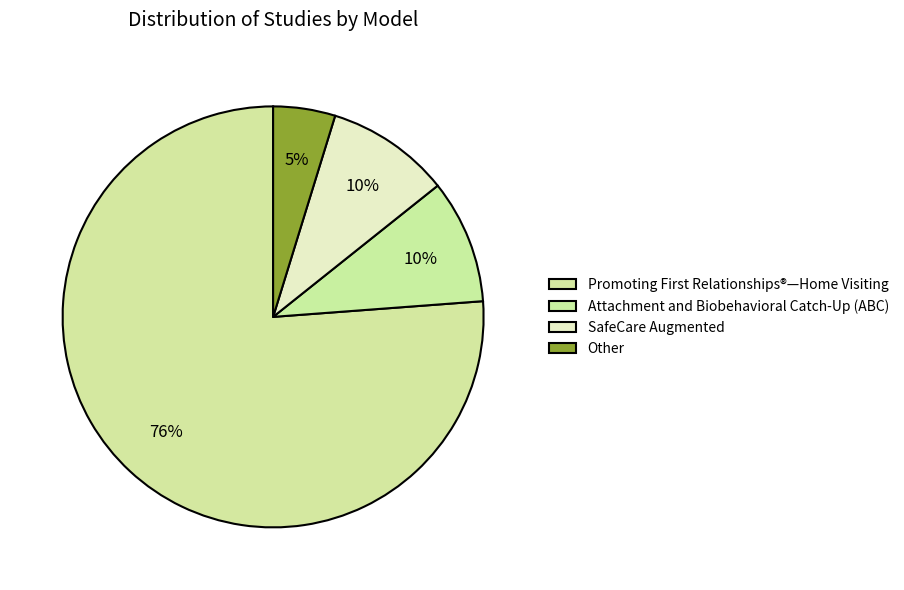

What is the majority slice?

Promoting First Relationships®—Home Visiting